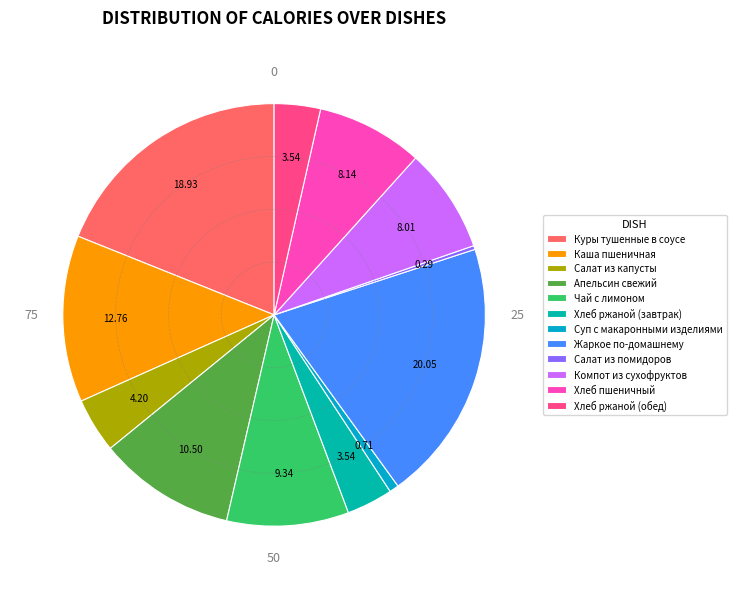

The Апельсин свежий slice represents 23% of the pie. True or false?

False